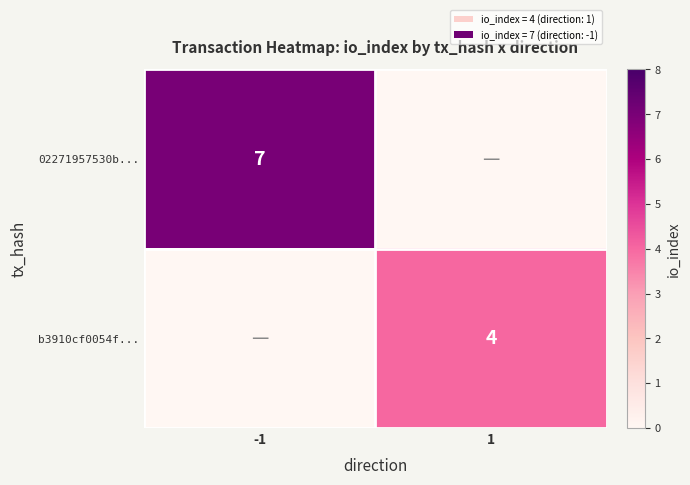

What is the maximum value shown in the chart?

7